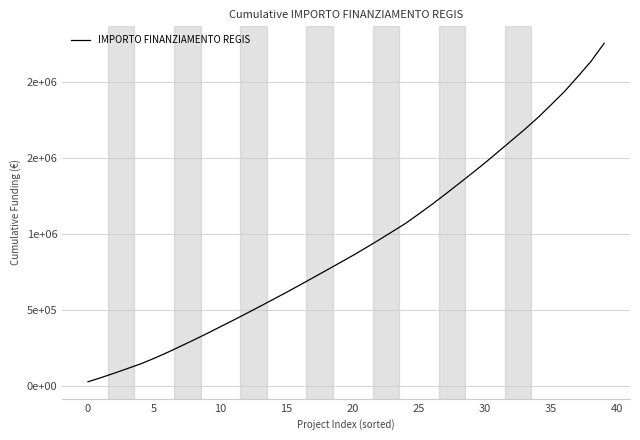

How many lines are shown in the chart?

1